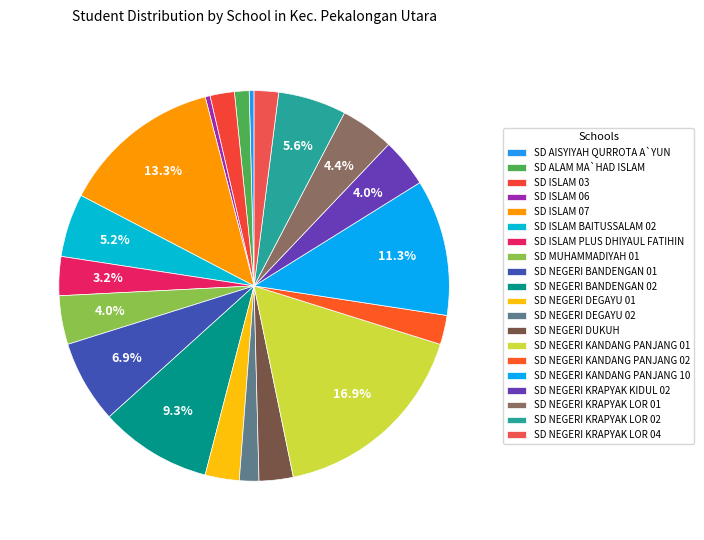

To the nearest percent, what percentage of the pie is SD ISLAM BAITUSSALAM 02?

5%